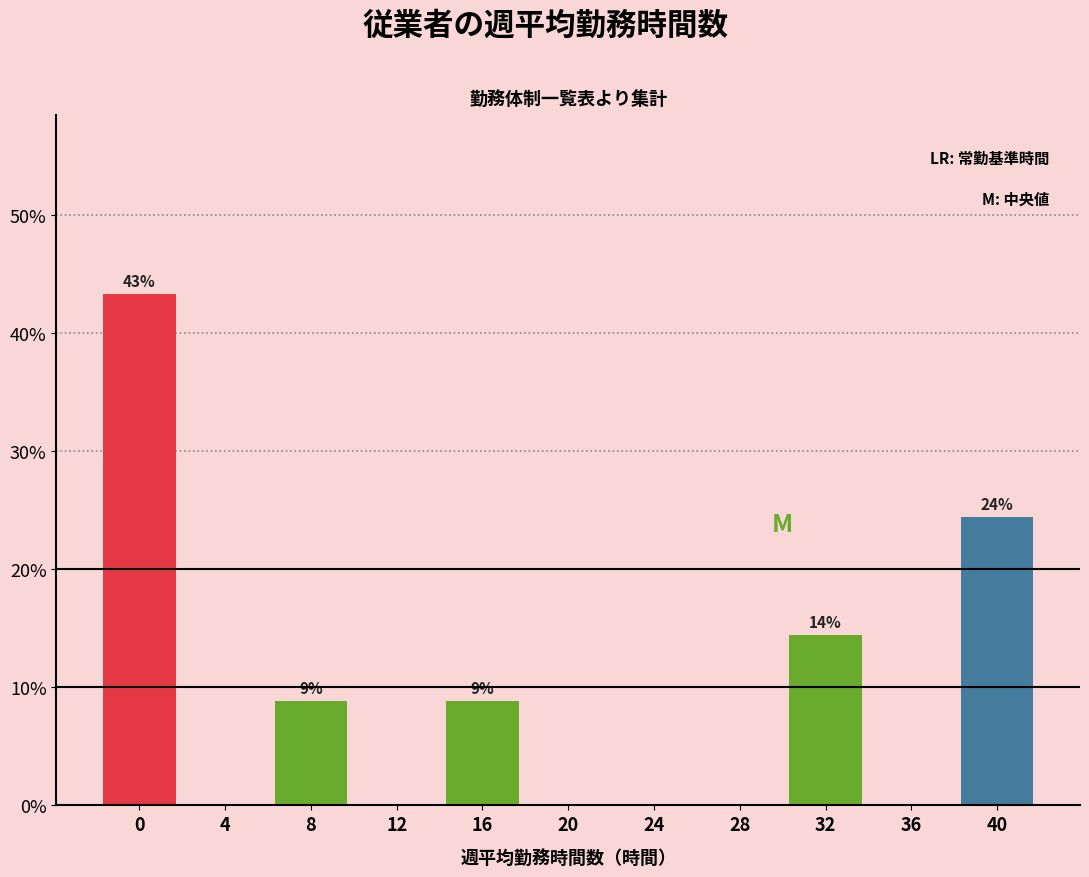

Reading left to right, extract all data points from this chart.

0=43.3	4=0.0	8=8.9	12=0.0	16=8.9	20=0.0	24=0.0	28=0.0	32=14.4	36=0.0	40=24.4